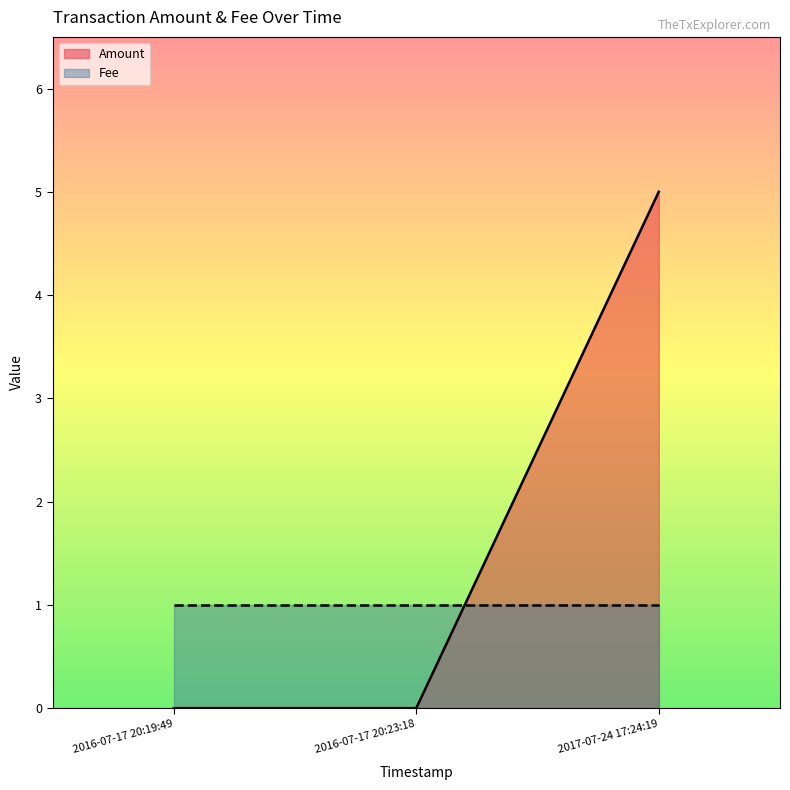

Which label corresponds to the largest value in the chart?

2017-07-24 17:24:19